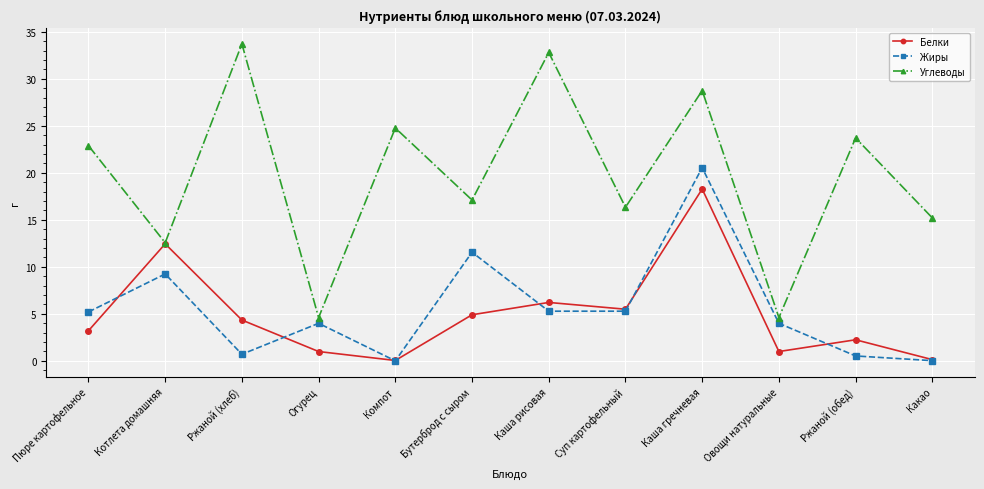

Which label corresponds to the largest value in the chart?

Ржаной (хлеб)